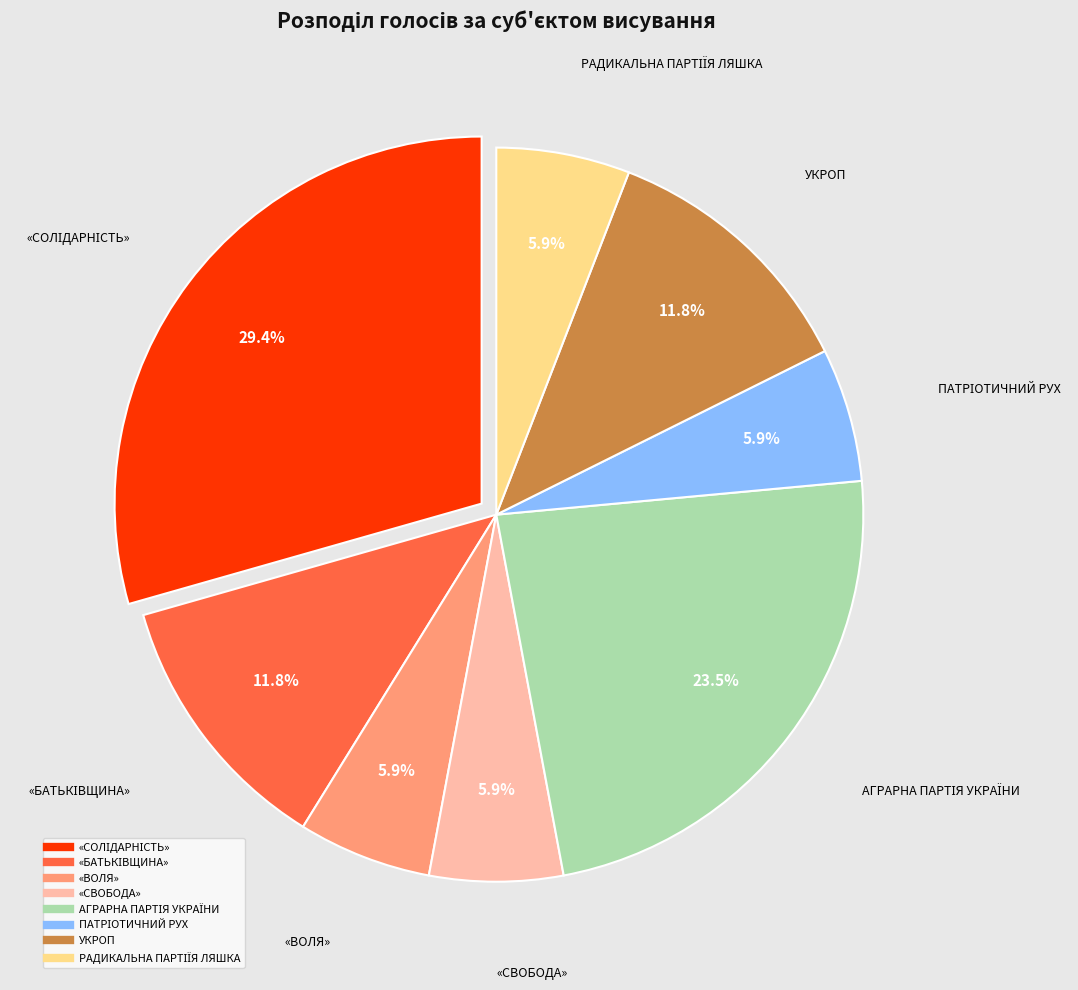

Is there a majority slice in this chart?

No